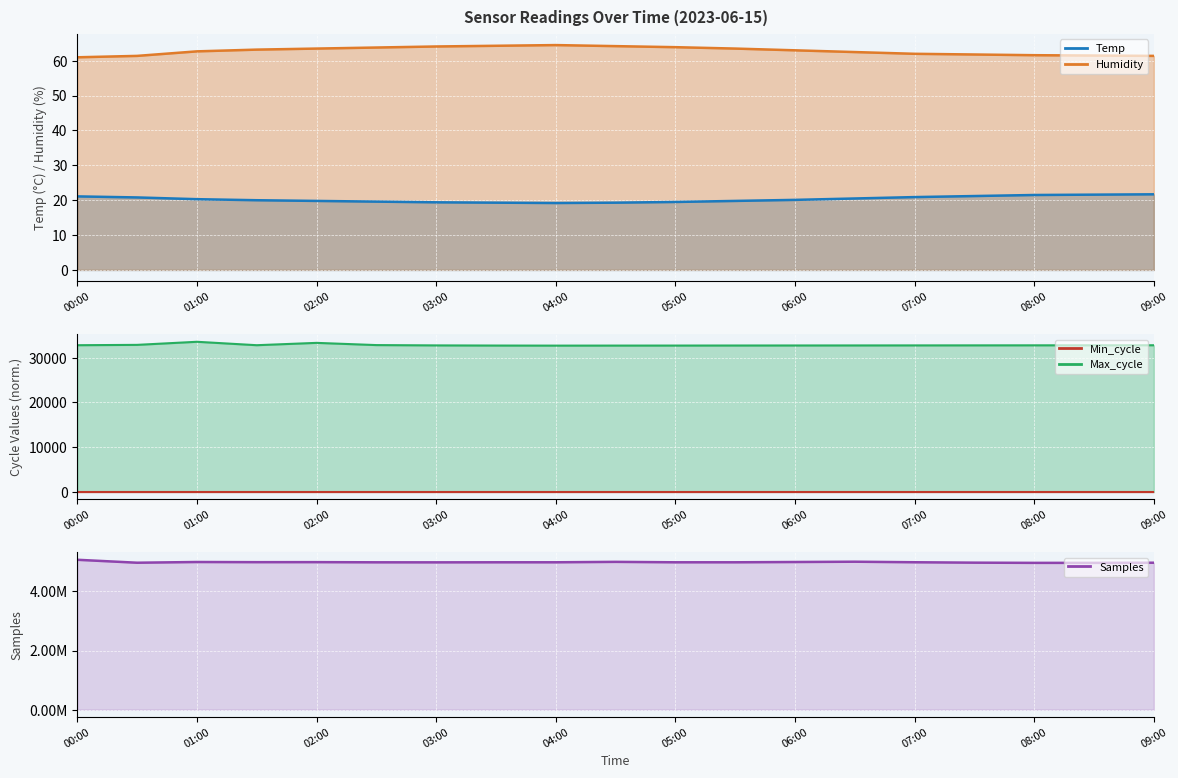

At how many categories does at least one series exceed 4410358?

19